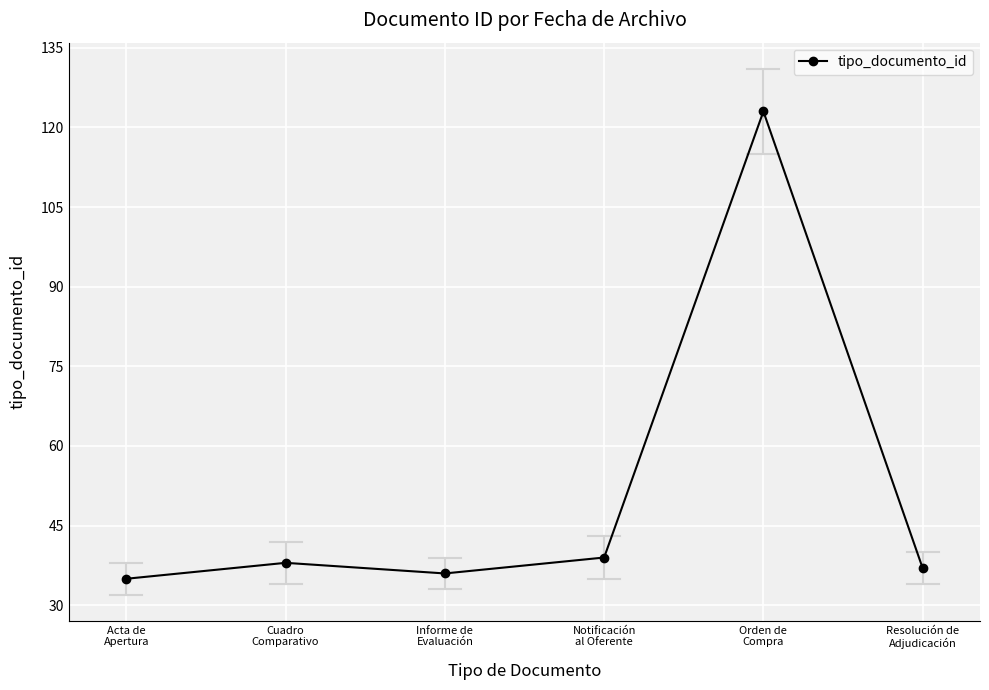

Which label corresponds to the largest value in the chart?

Orden de
Compra